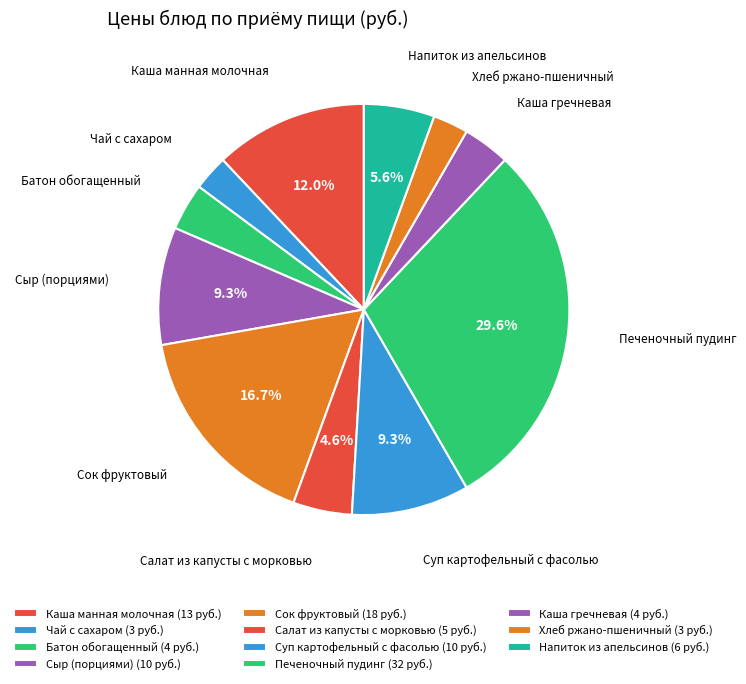

Which has a higher value, Сок фруктовый or Суп картофельный с фасолью?

Сок фруктовый